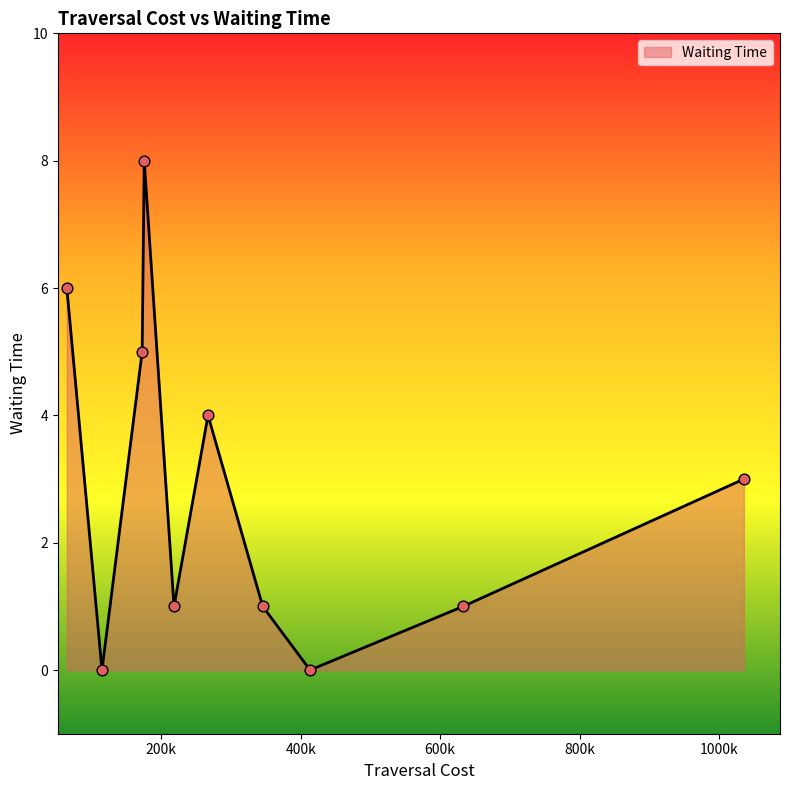

What is the greatest value displayed?

8